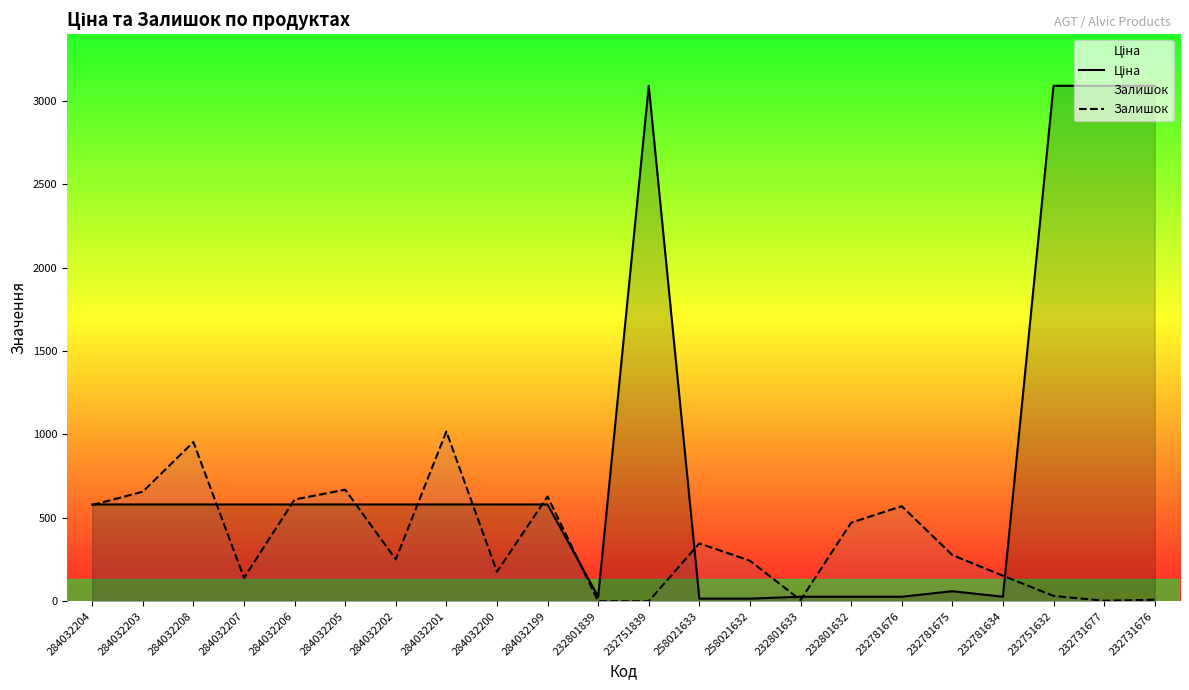

At how many categories does at least one series exceed 1781?

4